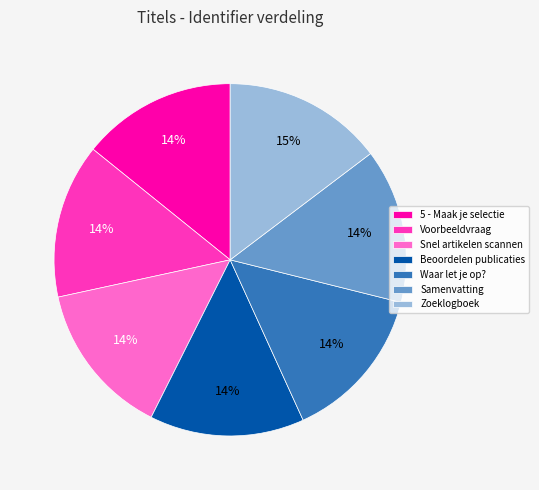

What is the ratio of the value at Voorbeeldvraag to the value at Waar let je op??

1.0